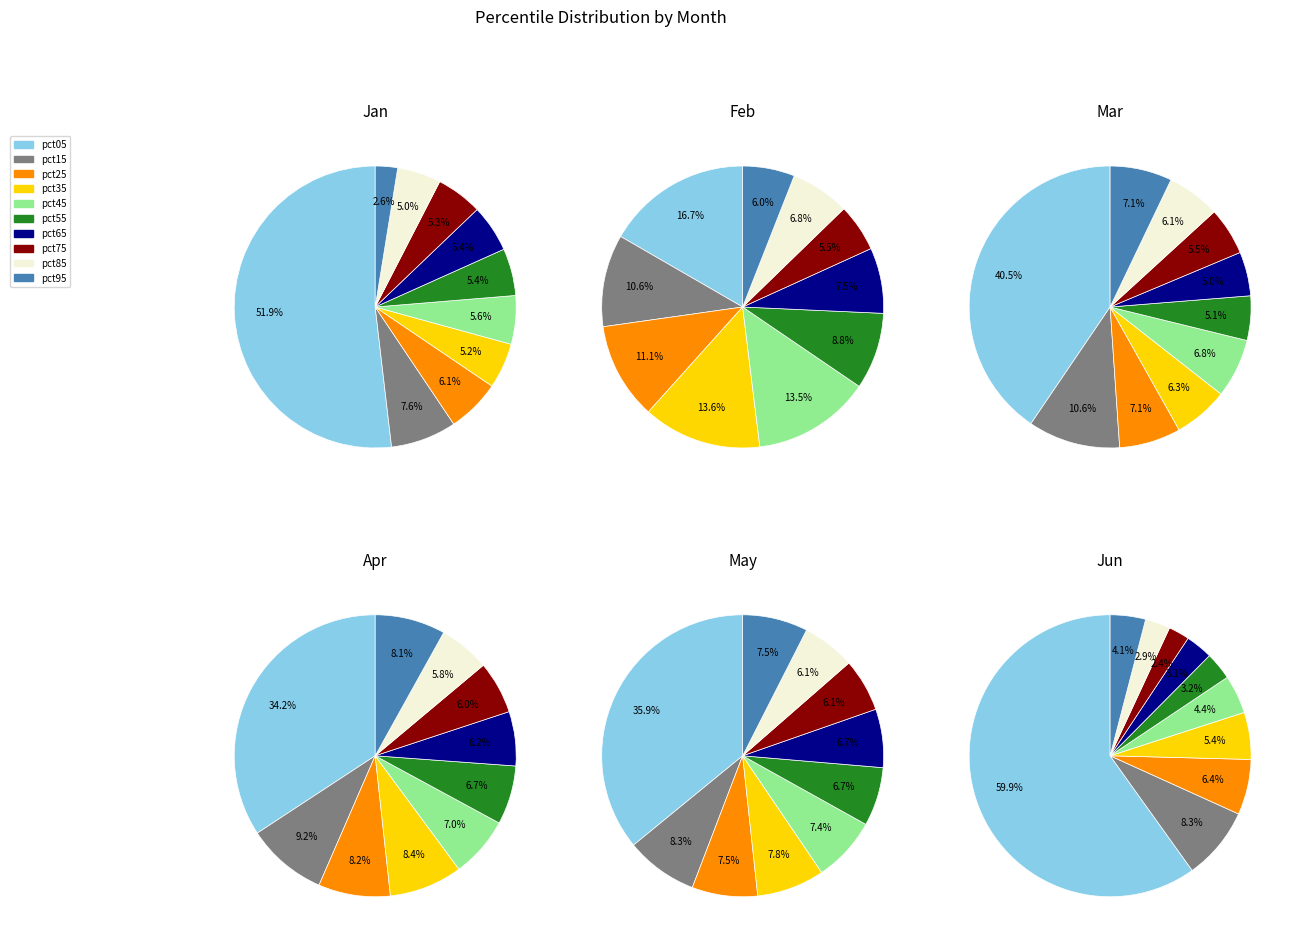

What is the largest slice in the pie chart?

pct05